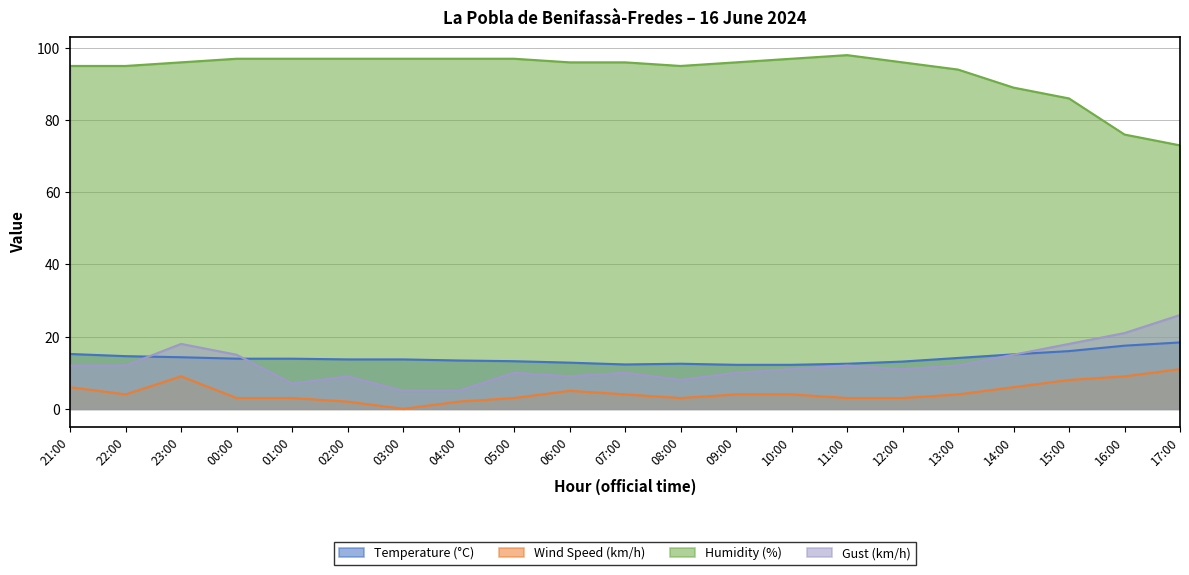

What is the sum of the Gust (km/h) values at 10:00 and 06:00?

20.0